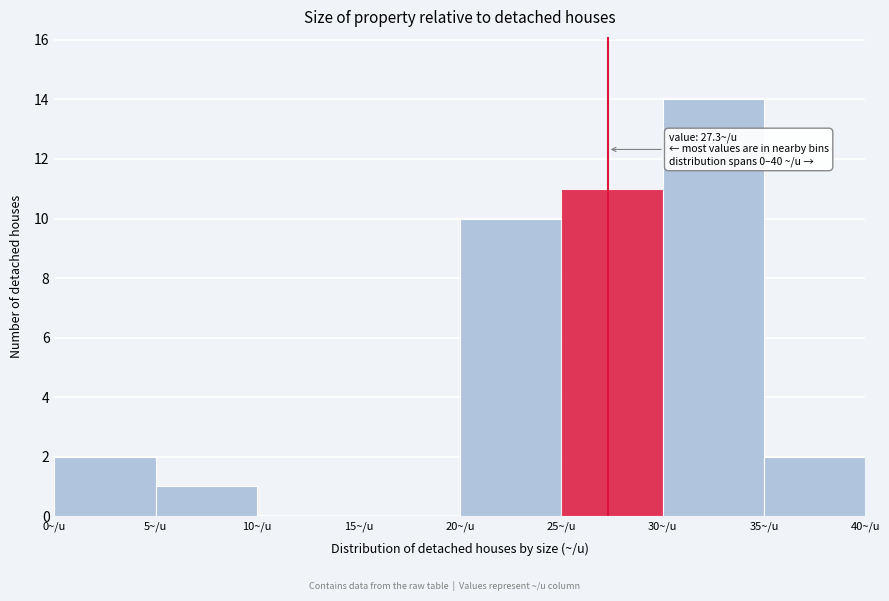

Which range on the x-axis has the tallest bar?

30 to 35